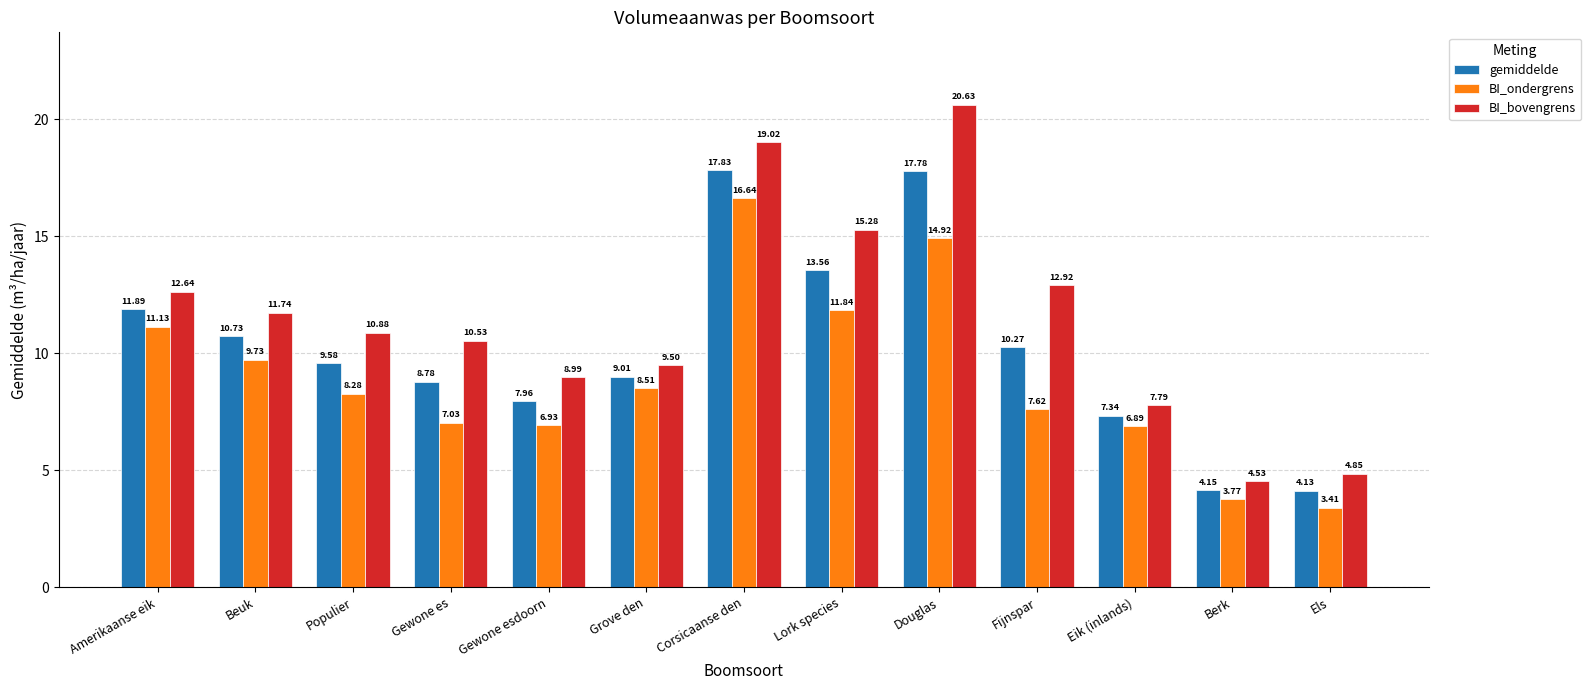

What is the label of the 12th bar from the left?

Berk